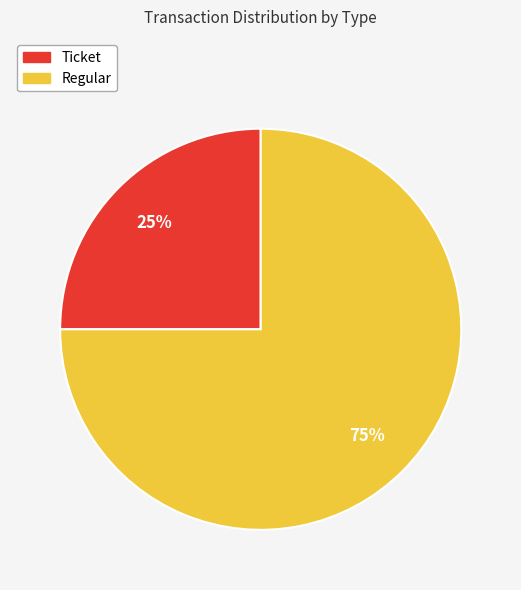

To the nearest percent, what is the difference between the largest and smallest slice percentages?

50%